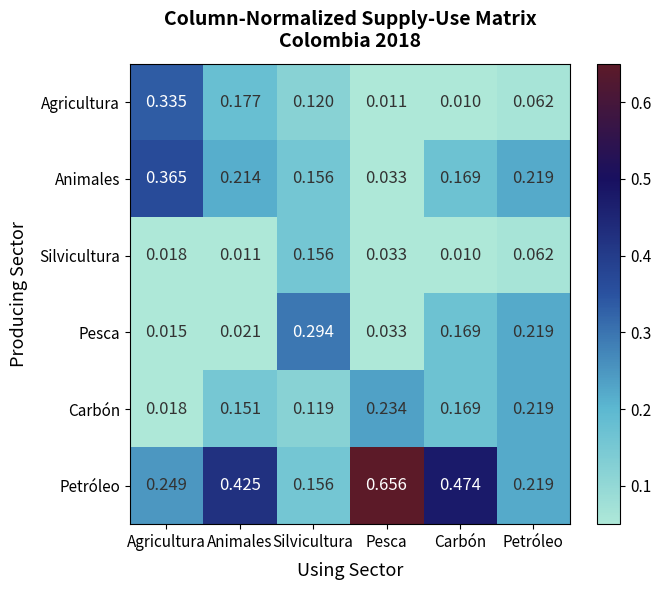

What is the total value across all series at Silvicultura?

1.0